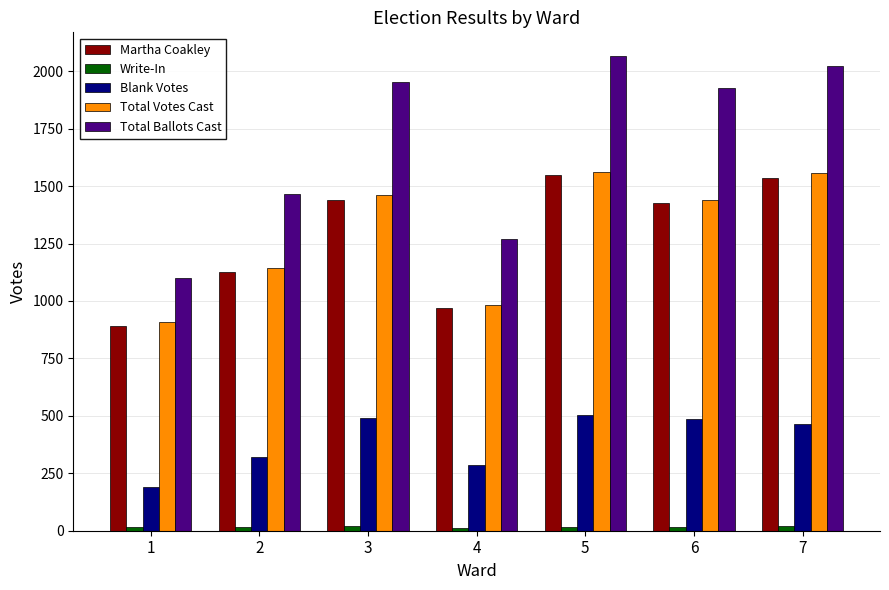

How many bars are there in total?

35